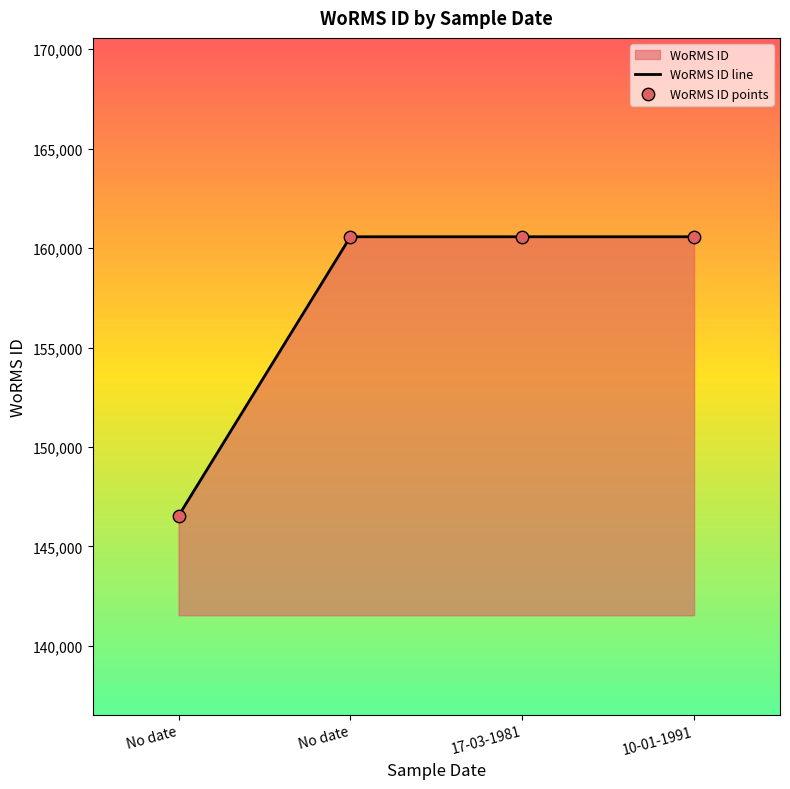

Which series contains the highest Y value?

WoRMS ID line